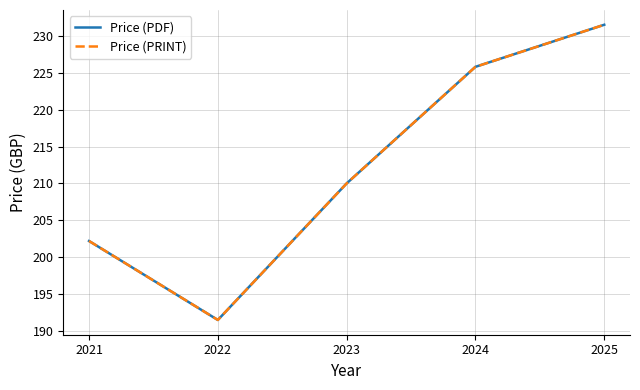

At which category is the sum across all series the highest?

2025